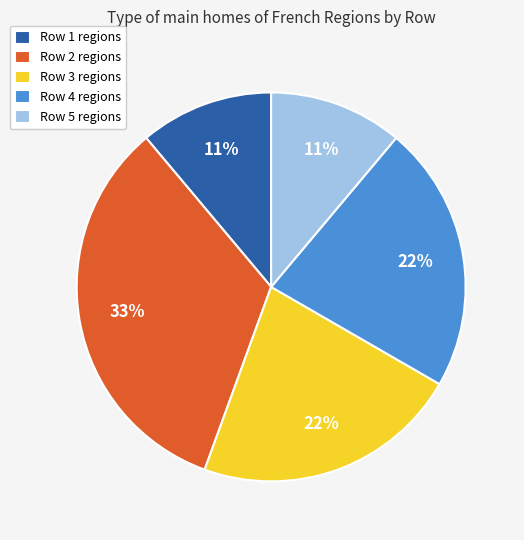

Count the number of slices in the pie.

5